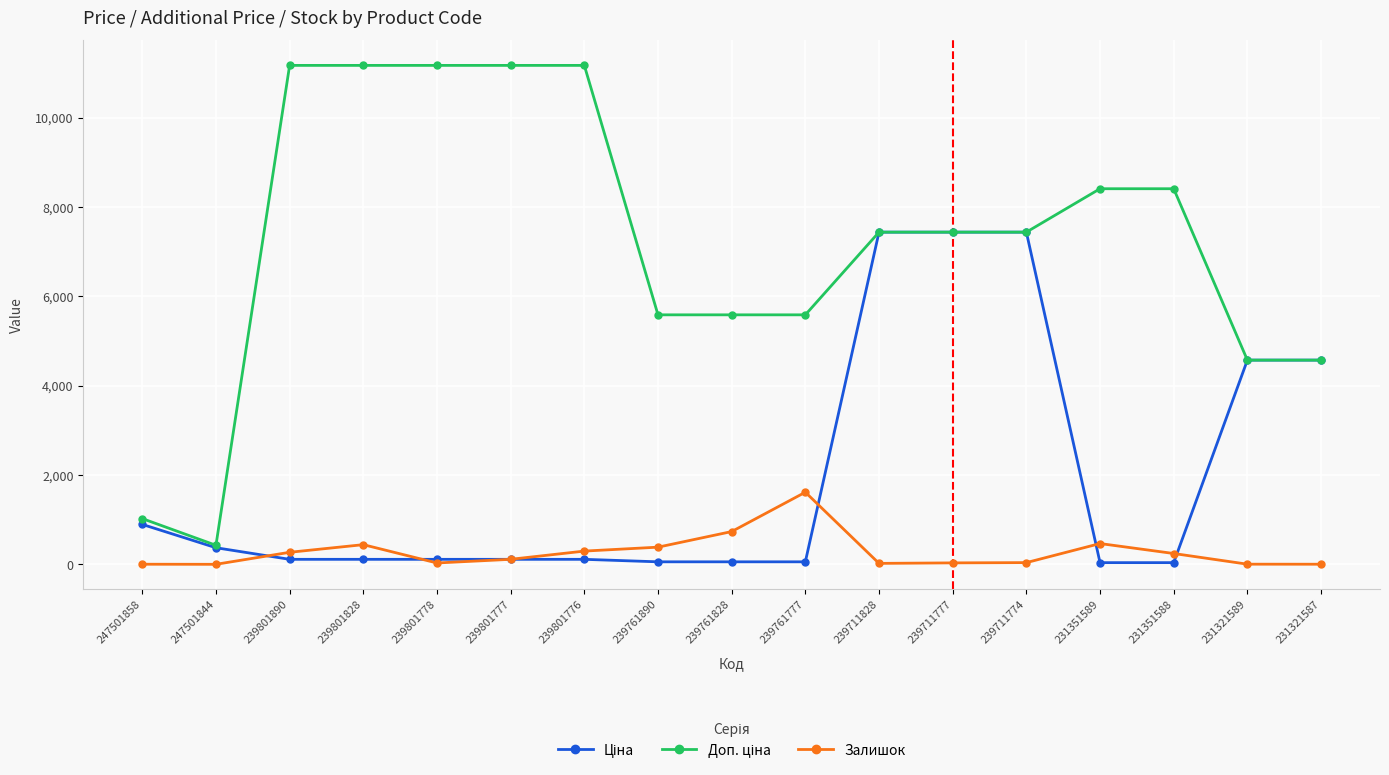

Which category has the highest value in the Залишок series?

239761777